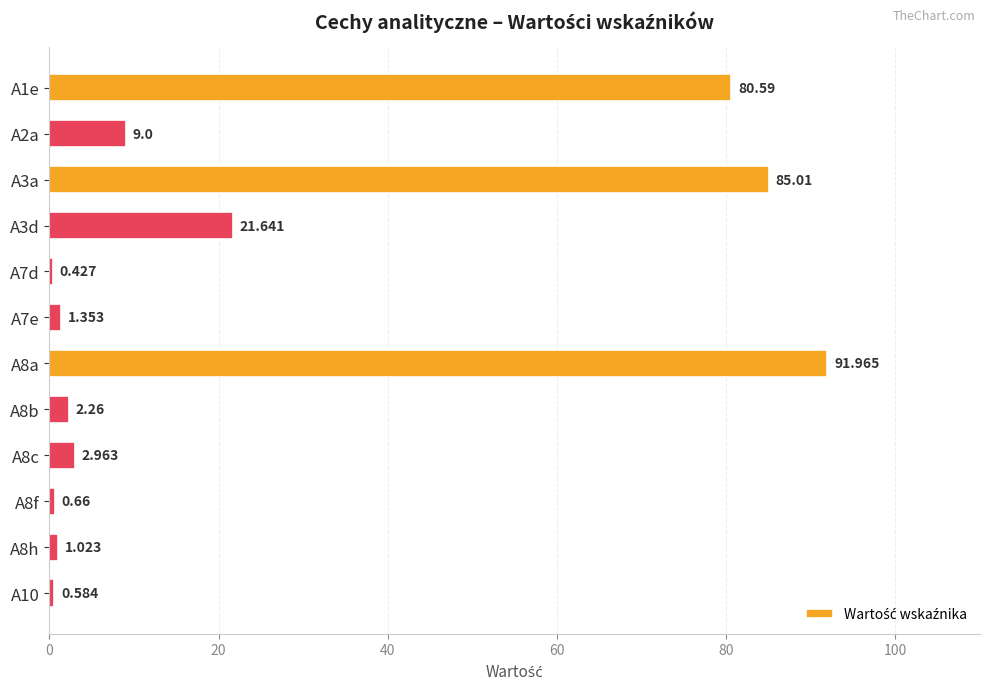

Rank the categories by value from lowest to highest.

A7d, A10, A8f, A8h, A7e, A8b, A8c, A2a, A3d, A1e, A3a, A8a